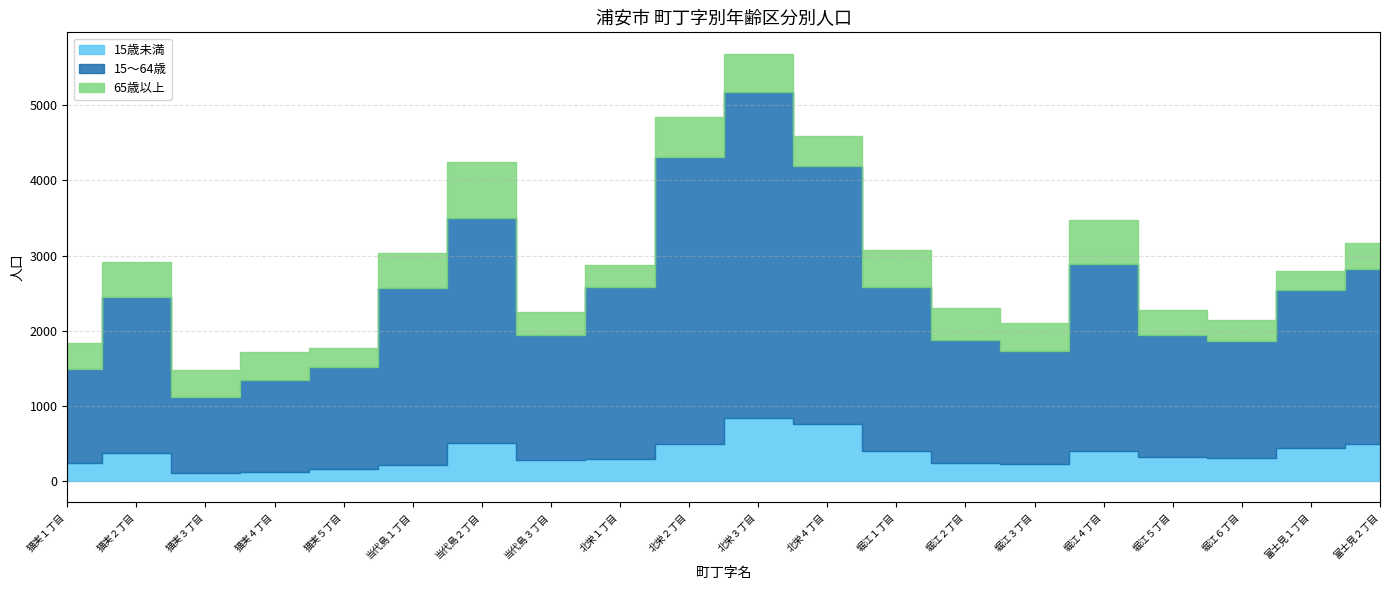

Reading left to right, extract all data points from this chart.

15歳未満: 猫実１丁目=239	猫実２丁目=366	猫実３丁目=104	猫実４丁目=125	猫実５丁目=157	当代島１丁目=206	当代島２丁目=500	当代島３丁目=272	北栄１丁目=297	北栄２丁目=496	北栄３丁目=840	北栄４丁目=756	堀江１丁目=398	堀江２丁目=238	堀江３丁目=221	堀江４丁目=398	堀江５丁目=317	堀江６丁目=302	富士見１丁目=440	富士見２丁目=487
15～64歳: 猫実１丁目=1248	猫実２丁目=2087	猫実３丁目=1018	猫実４丁目=1224	猫実５丁目=1362	当代島１丁目=2367	当代島２丁目=3006	当代島３丁目=1672	北栄１丁目=2281	北栄２丁目=3819	北栄３丁目=4335	北栄４丁目=3435	堀江１丁目=2187	堀江２丁目=1638	堀江３丁目=1512	堀江４丁目=2489	堀江５丁目=1630	堀江６丁目=1558	富士見１丁目=2097	富士見２丁目=2337
65歳以上: 猫実１丁目=353	猫実２丁目=456	猫実３丁目=353	猫実４丁目=373	猫実５丁目=256	当代島１丁目=455	当代島２丁目=745	当代島３丁目=306	北栄１丁目=297	北栄２丁目=526	北栄３丁目=513	北栄４丁目=395	堀江１丁目=484	堀江２丁目=422	堀江３丁目=367	堀江４丁目=592	堀江５丁目=328	堀江６丁目=283	富士見１丁目=259	富士見２丁目=349